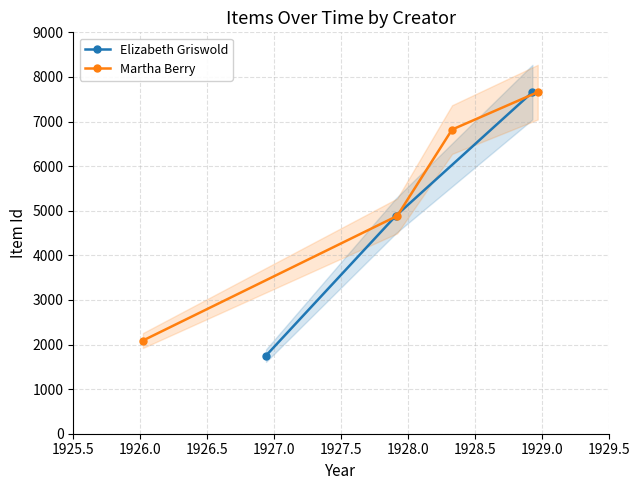

What is the value of the Elizabeth Griswold point at the 2nd from the left?

4886